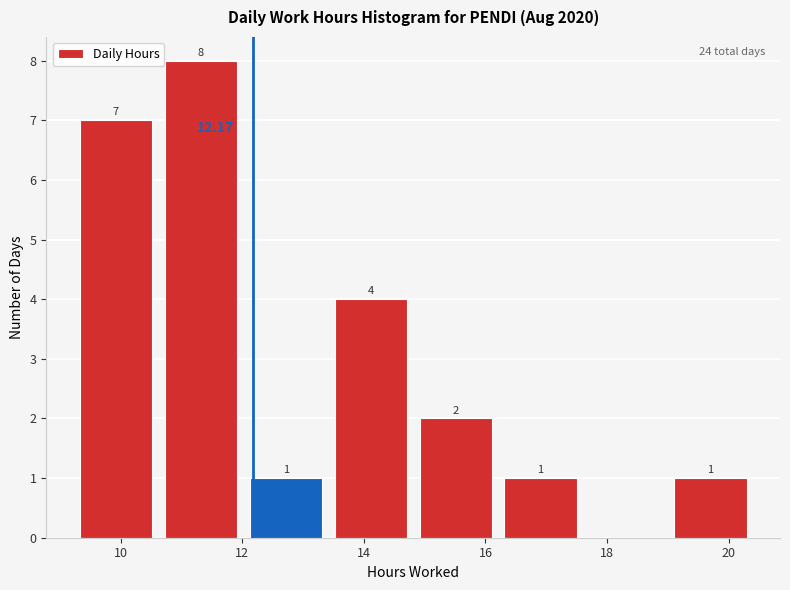

Over which range of the x-axis is the bar tallest?

10.6 to 12.0